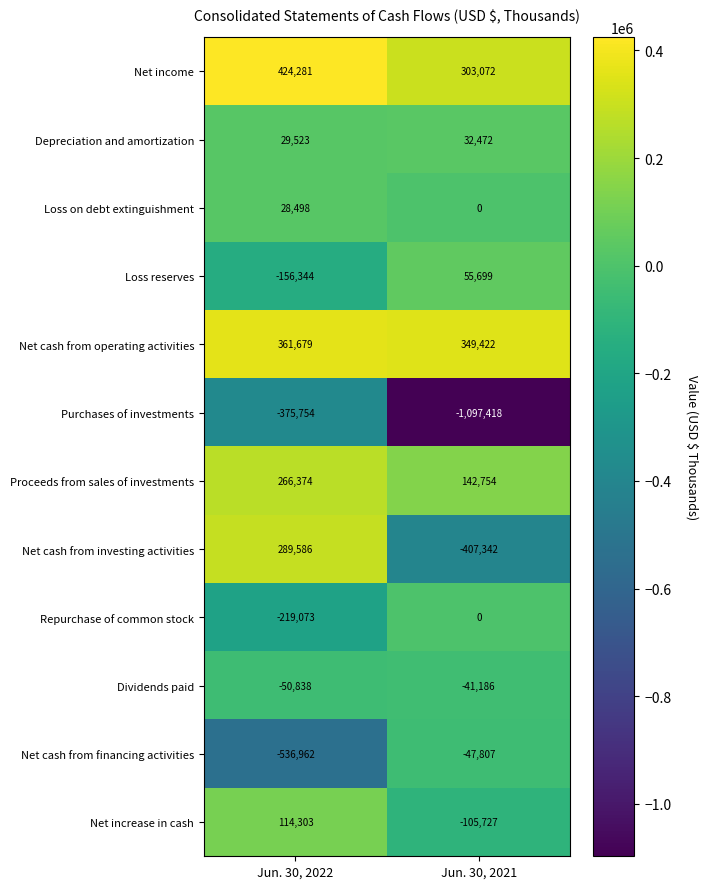

Reading left to right, list all the values displayed in this chart.

Net income: Jun. 30, 2022=424281	Jun. 30, 2021=303072
Depreciation and amortization: Jun. 30, 2022=29523	Jun. 30, 2021=32472
Loss on debt extinguishment: Jun. 30, 2022=28498	Jun. 30, 2021=0
Loss reserves: Jun. 30, 2022=-156344	Jun. 30, 2021=55699
Net cash from operating activities: Jun. 30, 2022=361679	Jun. 30, 2021=349422
Purchases of investments: Jun. 30, 2022=-375754	Jun. 30, 2021=-1097418
Proceeds from sales of investments: Jun. 30, 2022=266374	Jun. 30, 2021=142754
Net cash from investing activities: Jun. 30, 2022=289586	Jun. 30, 2021=-407342
Repurchase of common stock: Jun. 30, 2022=-219073	Jun. 30, 2021=0
Dividends paid: Jun. 30, 2022=-50838	Jun. 30, 2021=-41186
Net cash from financing activities: Jun. 30, 2022=-536962	Jun. 30, 2021=-47807
Net increase in cash: Jun. 30, 2022=114303	Jun. 30, 2021=-105727